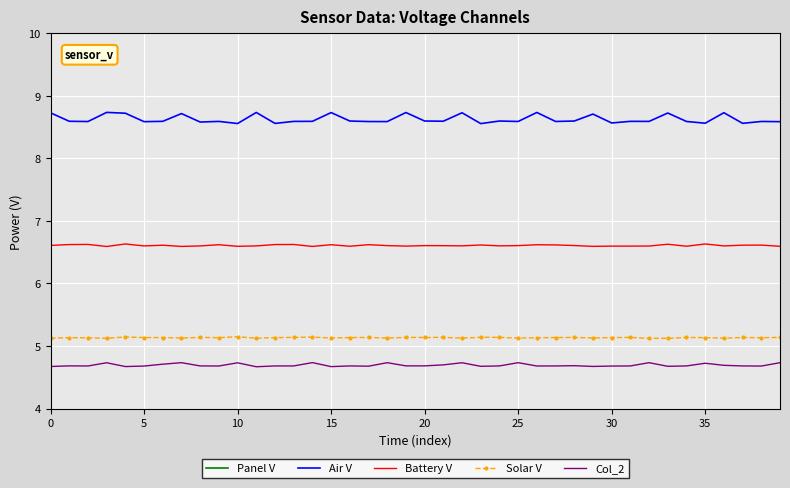

Is this an area chart (filled region under the line)?

No